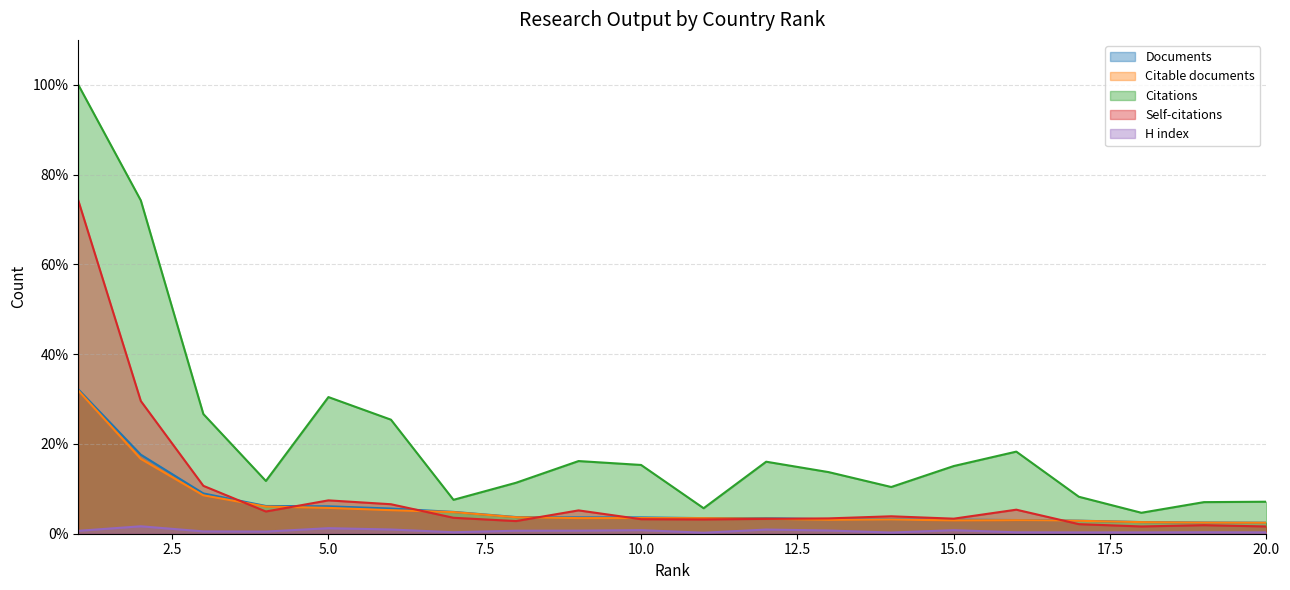

True or false: Citations and Citable documents cross at least once.

False